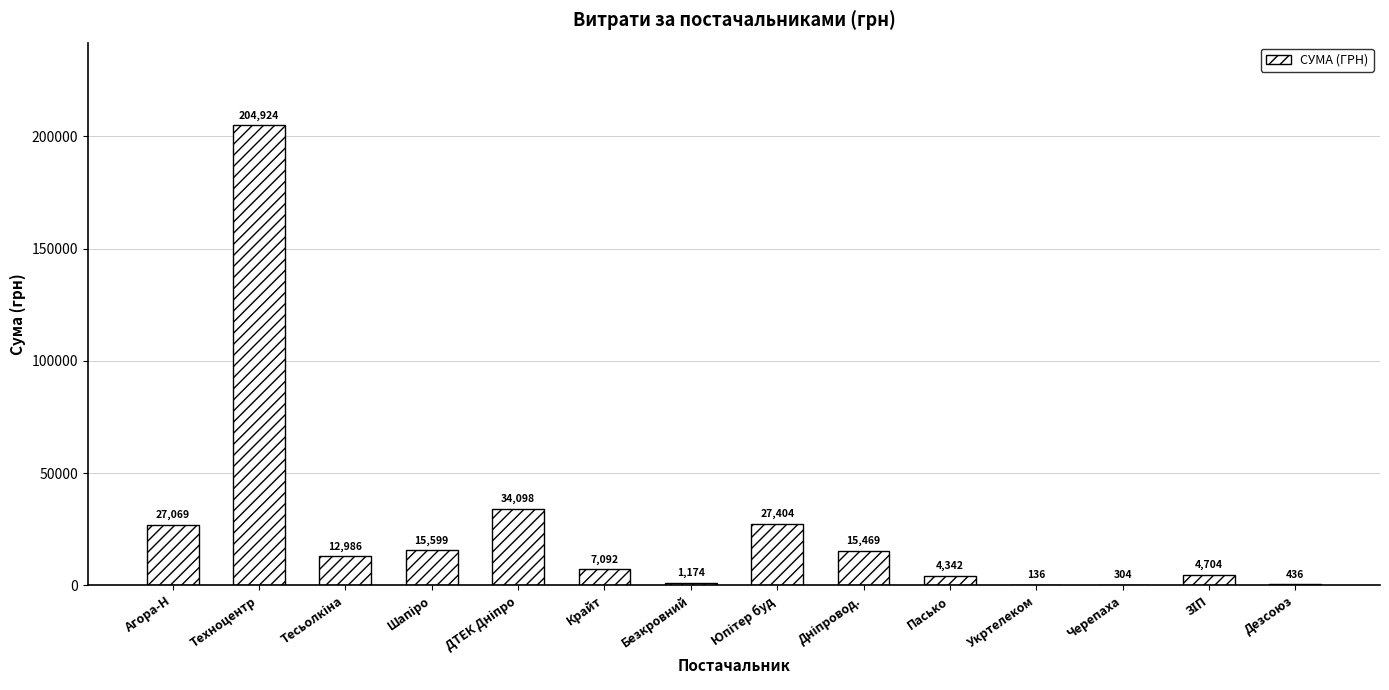

What is the average value?

25409.9